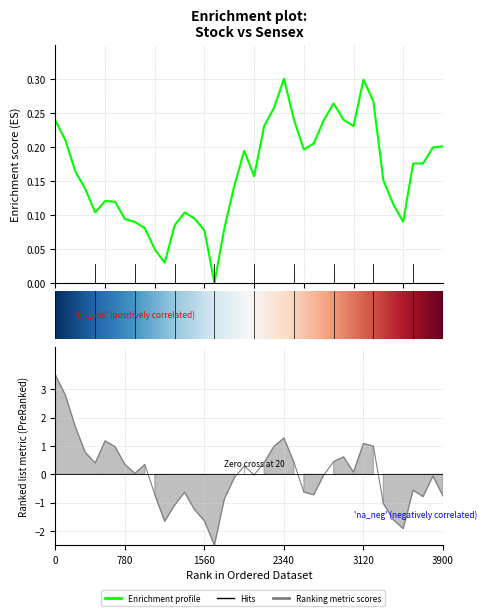

Does the chart display data point markers on the line(s)?

No